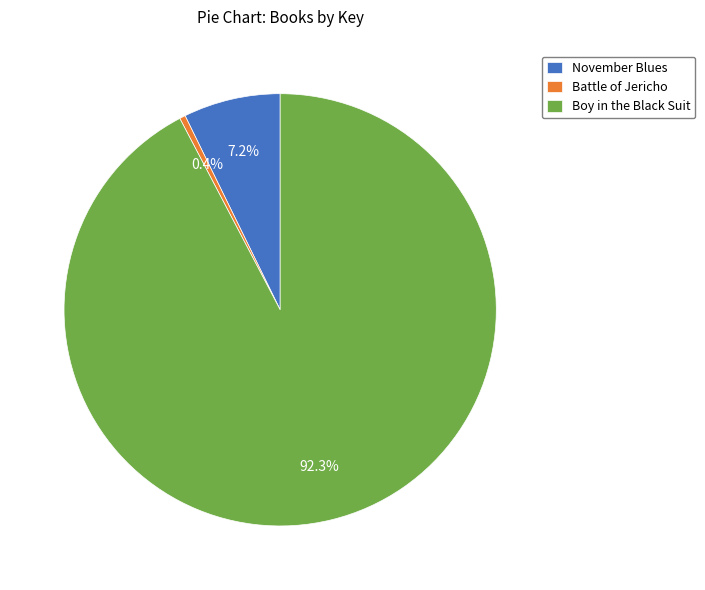

What portion of the pie excludes Battle of Jericho?

99.6%